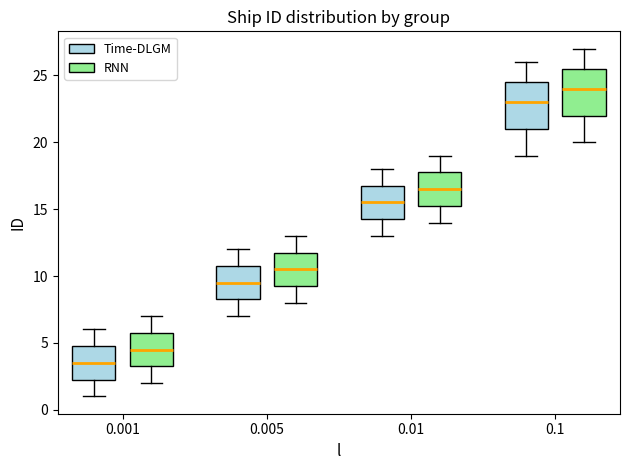

Which box has the highest median line?

0.1 (RNN)